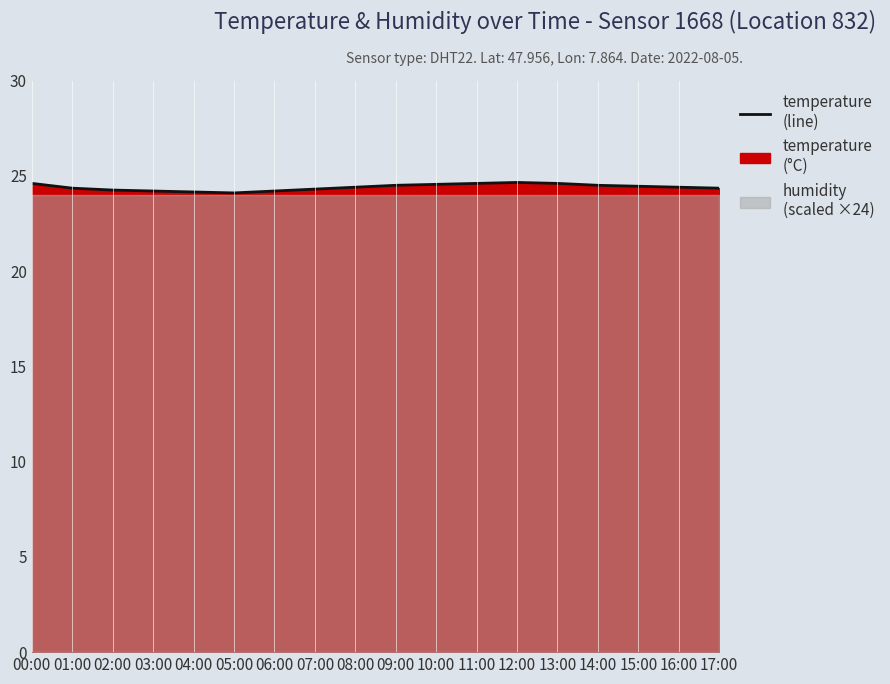

What is the ratio of the value at 13:00 to the value at 05:00?

1.0